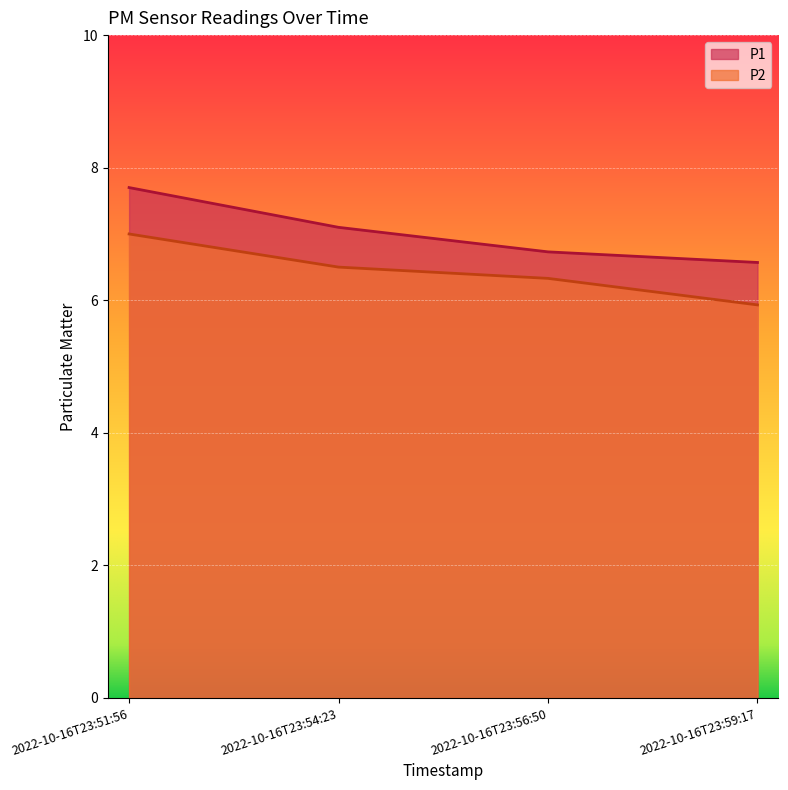

Between 2022-10-16T23:54:23 and 2022-10-16T23:56:50, which series saw the biggest shift?

P1